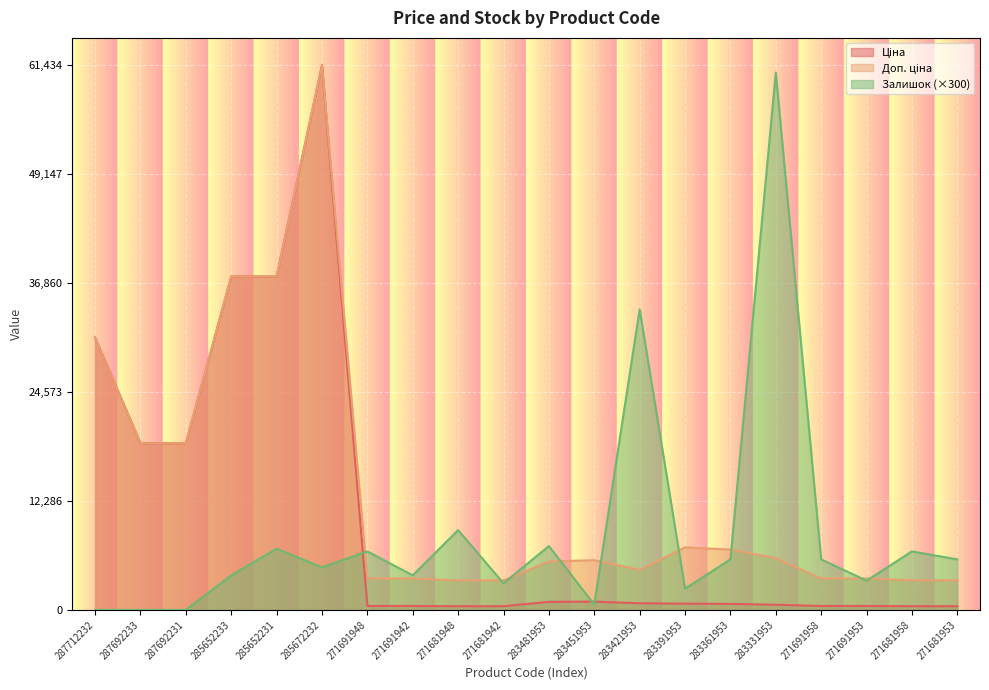

The Ціна series shows 443.1 at 271691953. True or false?

True